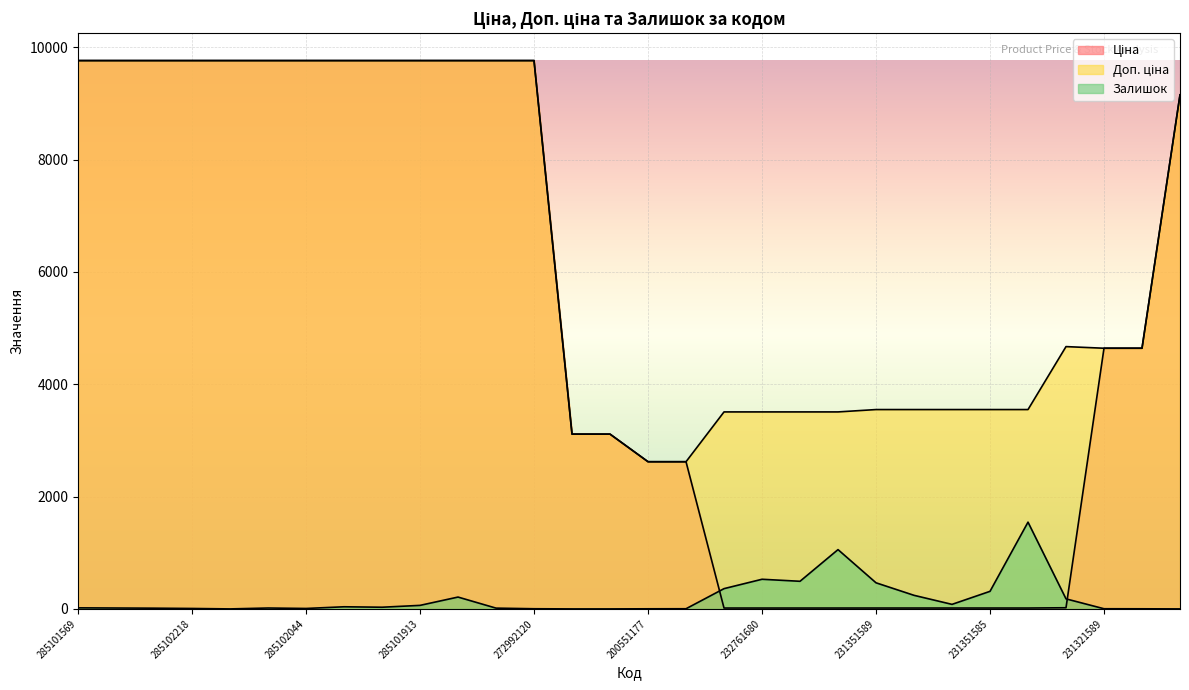

The Доп. ціна series shows 3550.0 at 231351585. True or false?

True